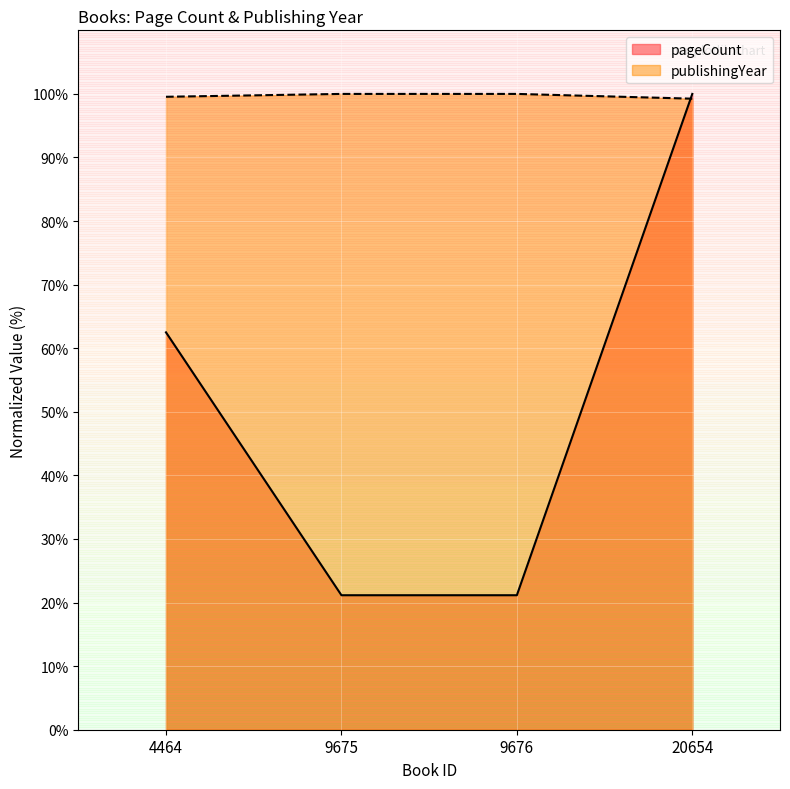

Between 9676 and 20654, which is larger?

20654